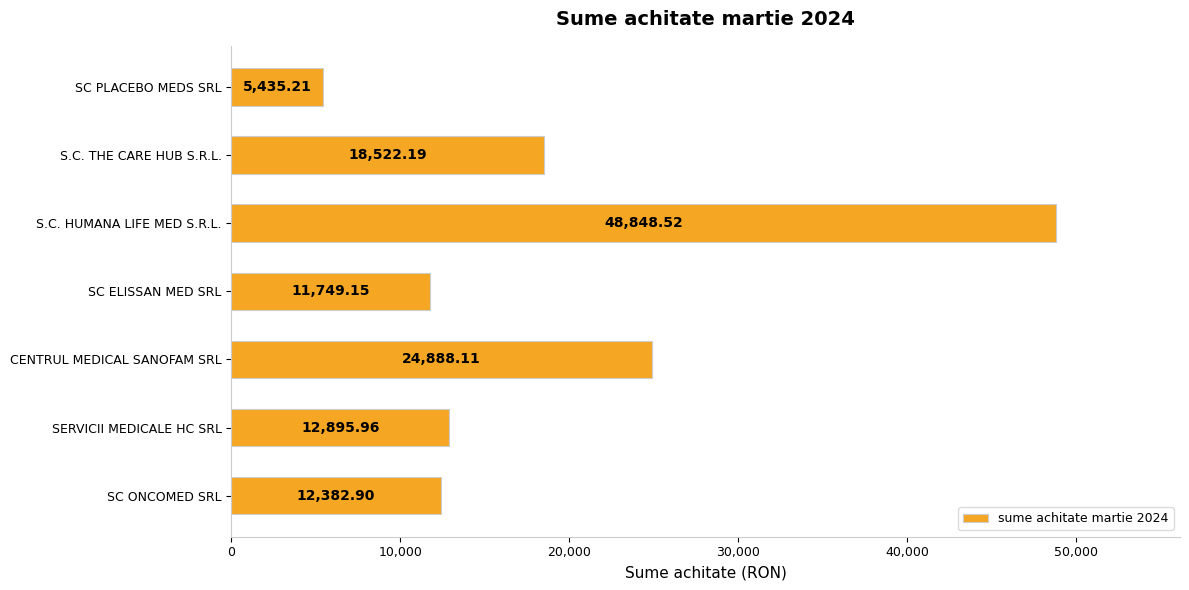

Rank the categories by value from highest to lowest.

S.C. HUMANA LIFE MED S.R.L., CENTRUL MEDICAL SANOFAM SRL, S.C. THE CARE HUB S.R.L., SERVICII MEDICALE HC SRL, SC ONCOMED SRL, SC ELISSAN MED SRL, SC PLACEBO MEDS SRL